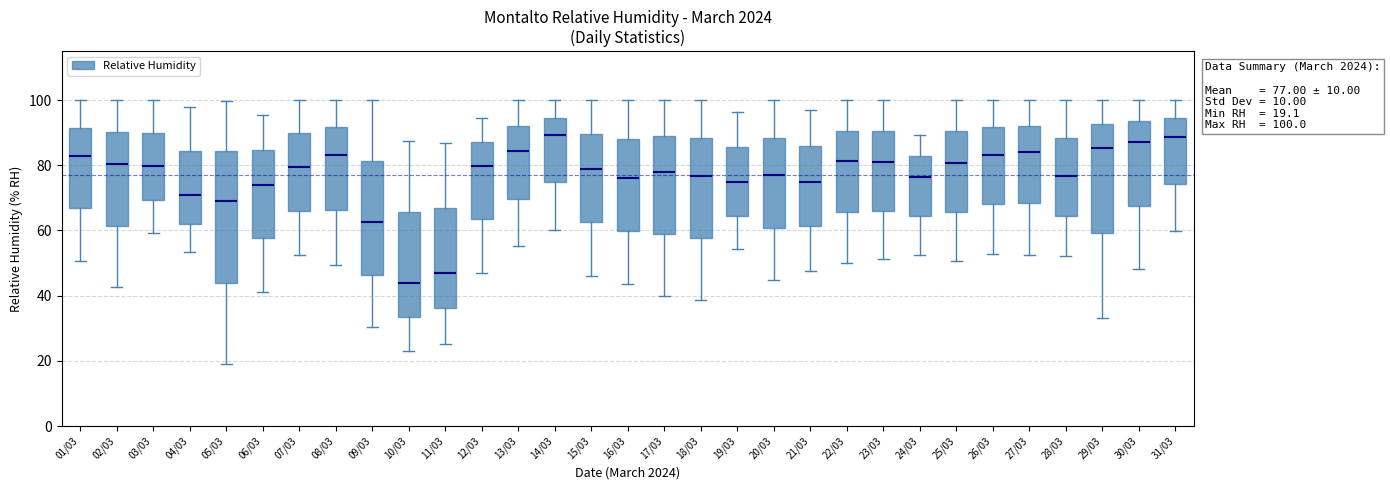

Which box's median line is the lowest?

10/03